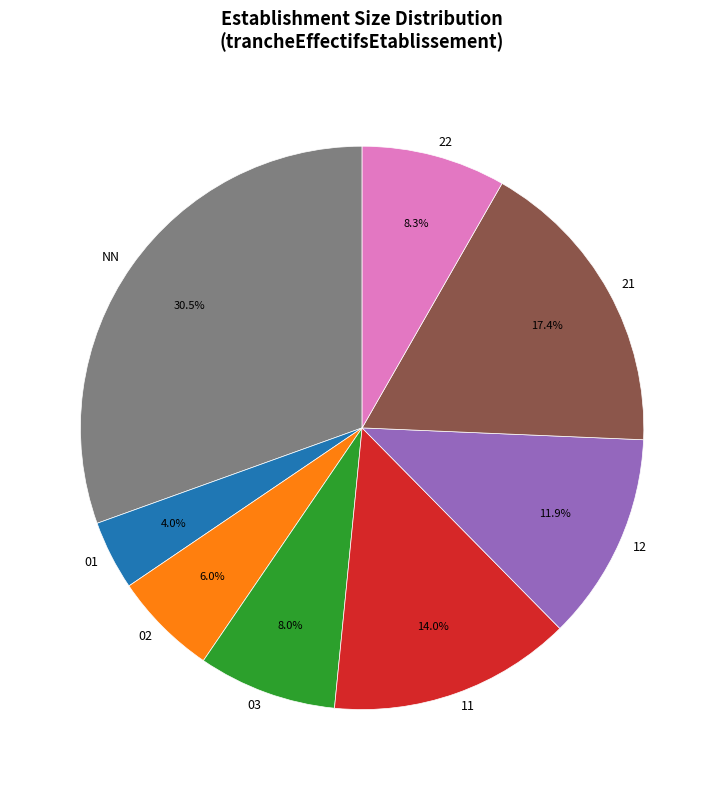

What percentage is the 22 slice, to the nearest percent?

8%